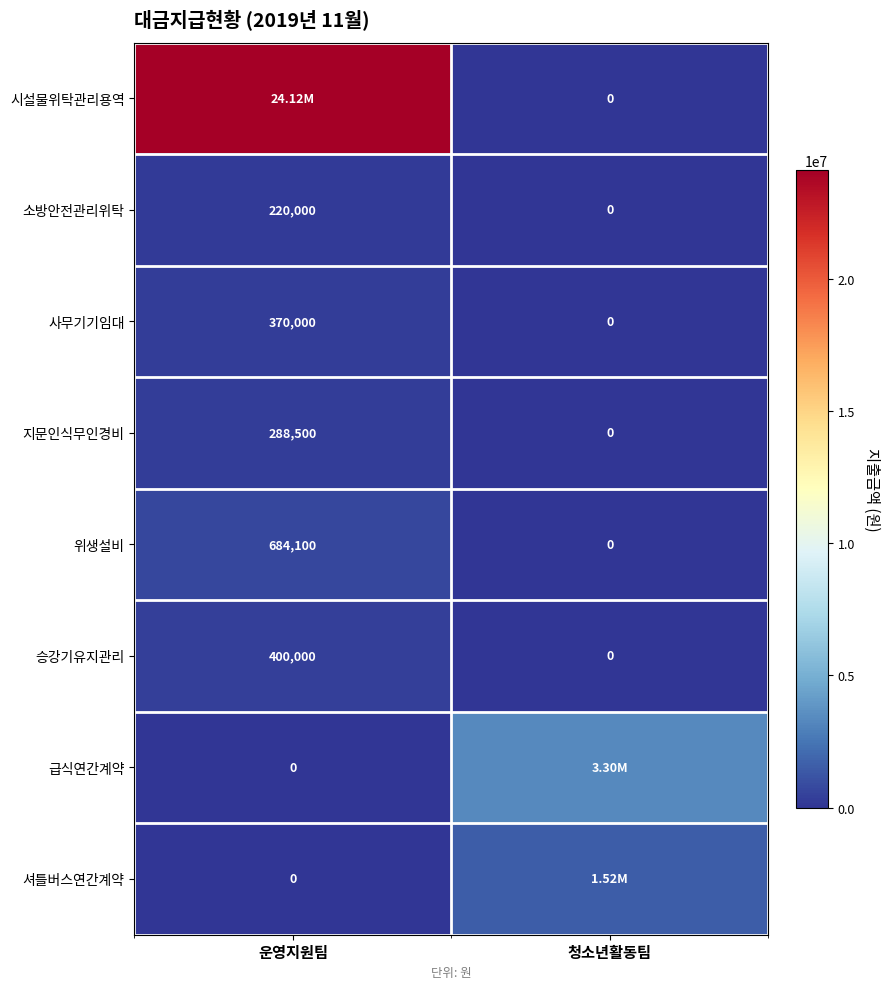

Is the value of 위생설비 at 운영지원팀 greater than the value of 셔틀버스연간계약 at 운영지원팀?

Yes